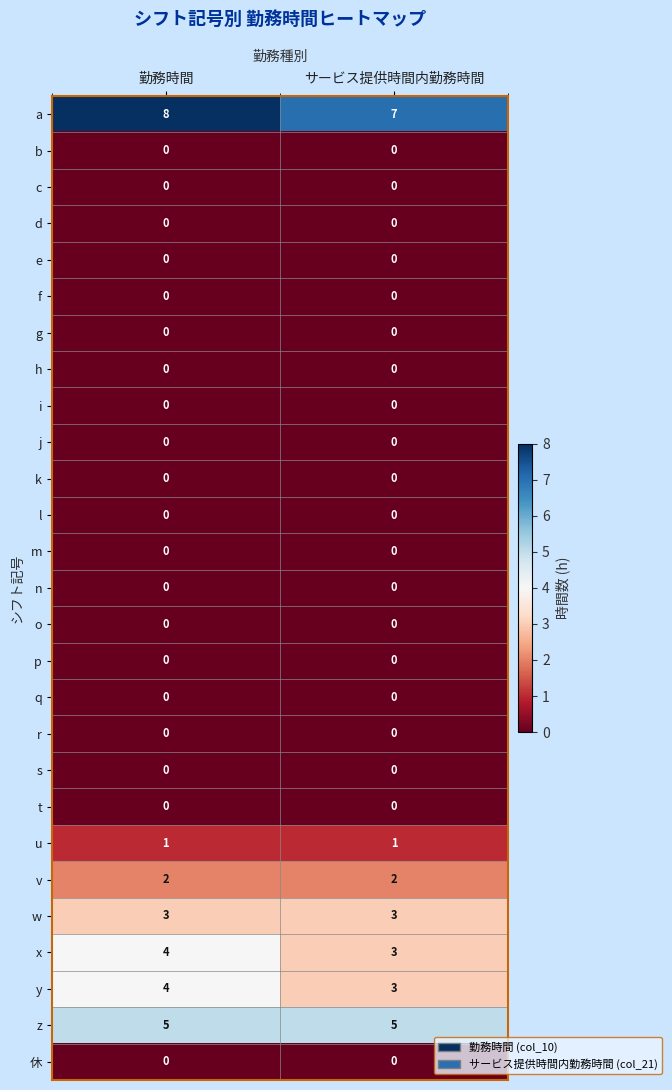

Which series has the largest total across all categories?

a